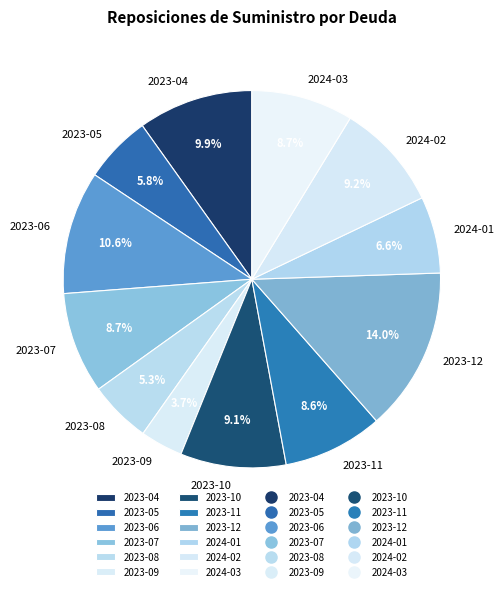

To the nearest percent, what percentage of the pie is 2024-02?

9%